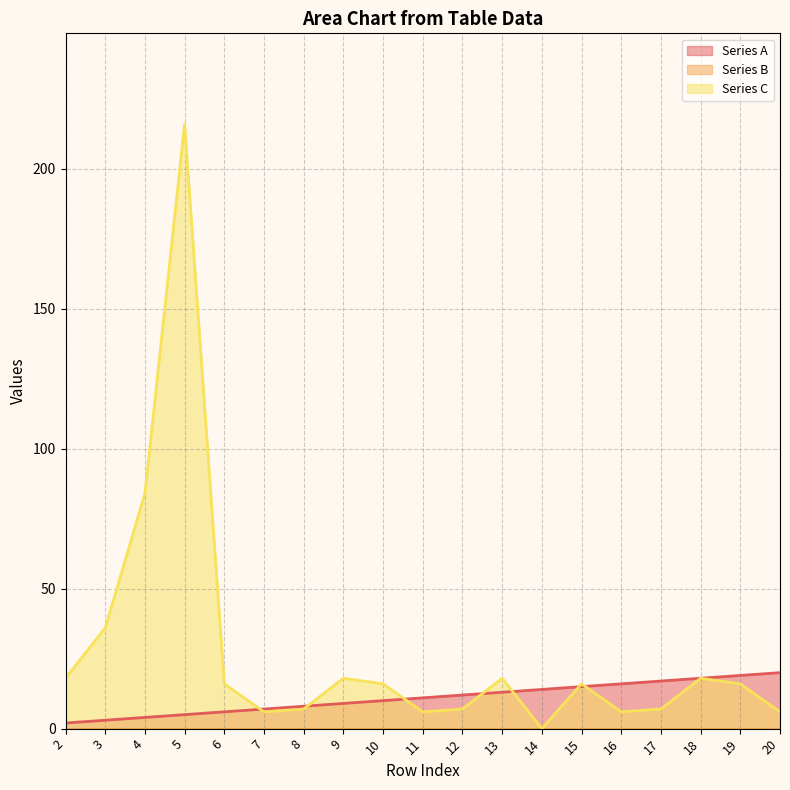

Which label corresponds to the largest value in the chart?

5